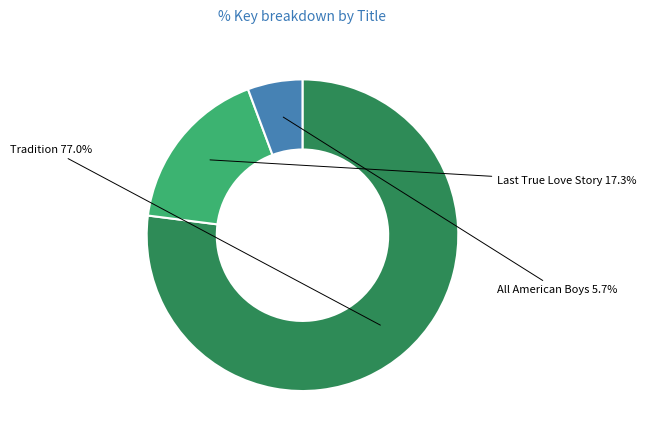

Which slice is the smallest?

All American Boys